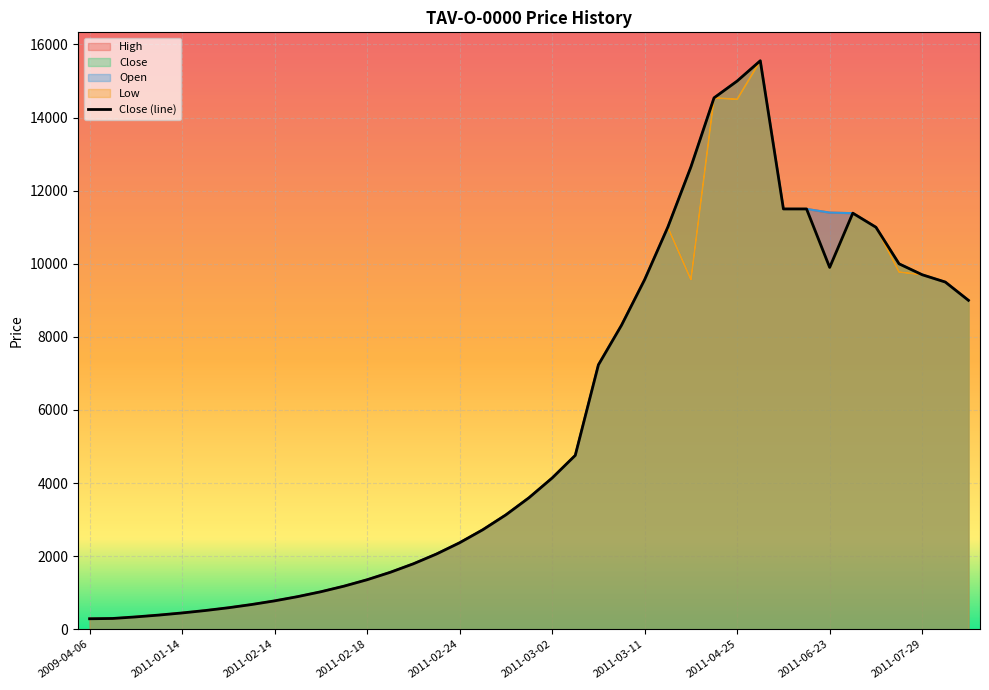

What is the sum of the Low values at 2011-01-12 and 2011-02-16?

1414